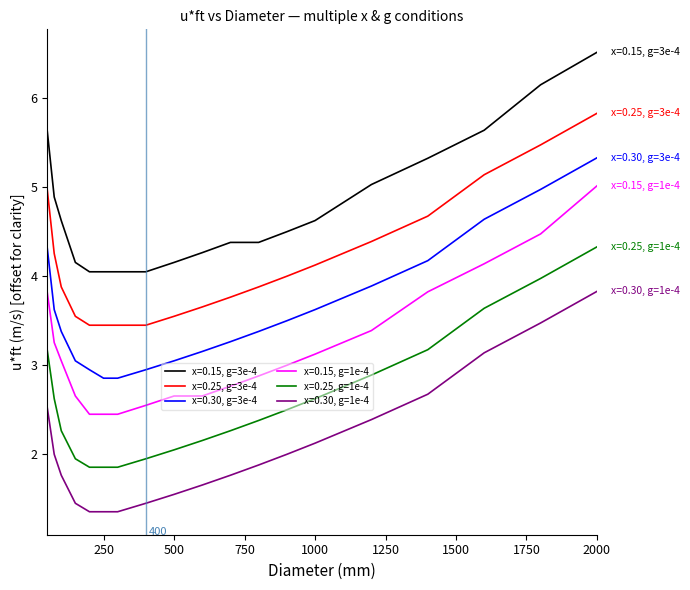

Which series has the largest total across all categories?

x=0.15, g=3e-4